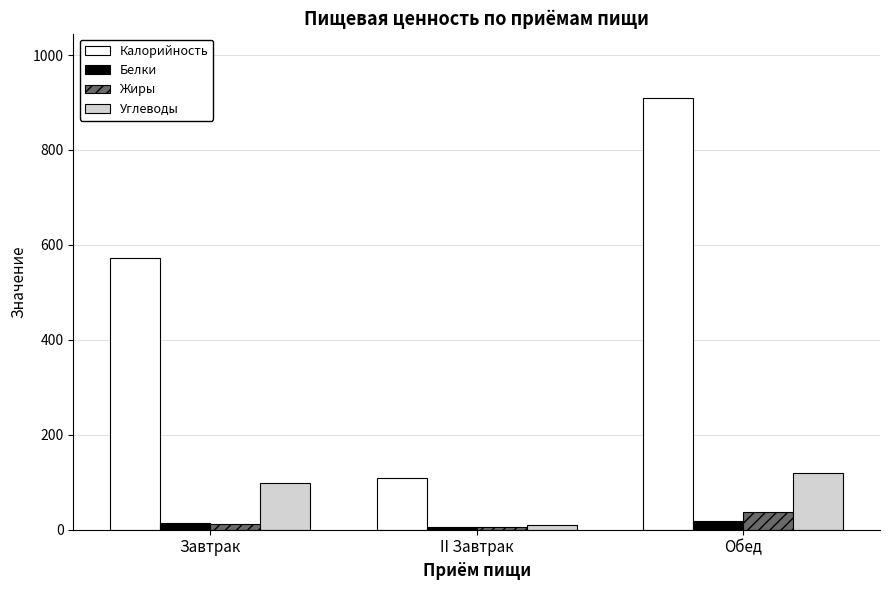

Where does the Белки series first go above 15?

Завтрак